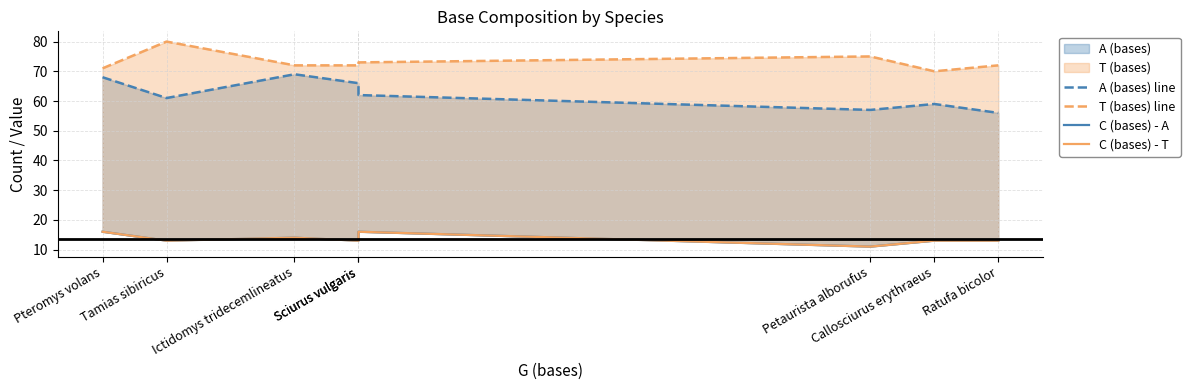

What is the difference between the highest and lowest values at Petaurista alborufus?

64